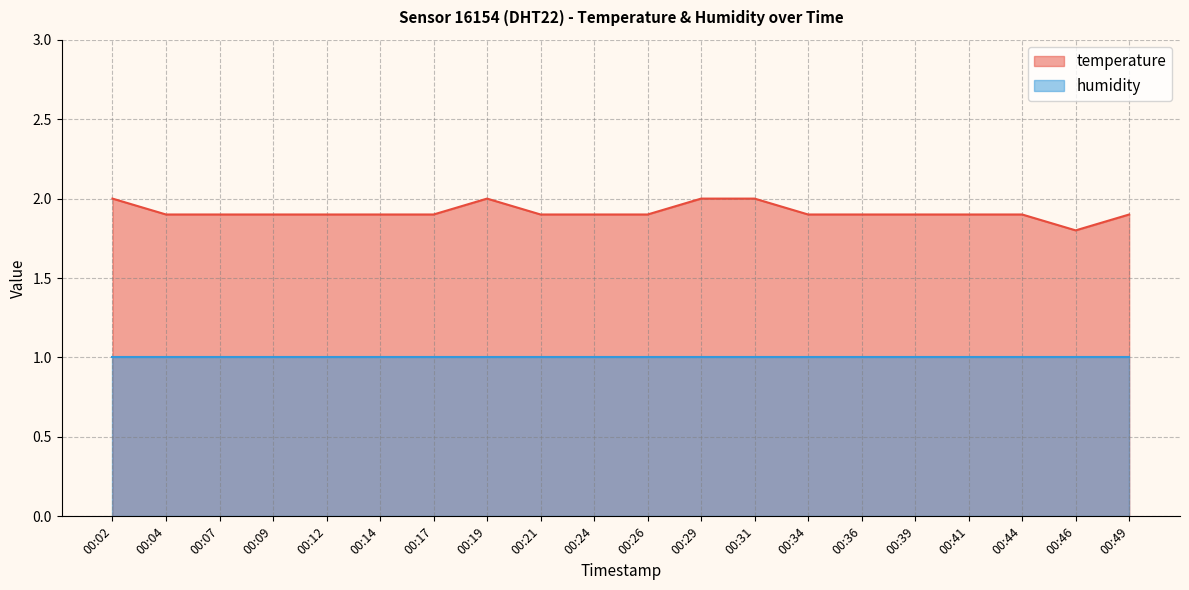

What is the minimum value shown in the chart?

1.0